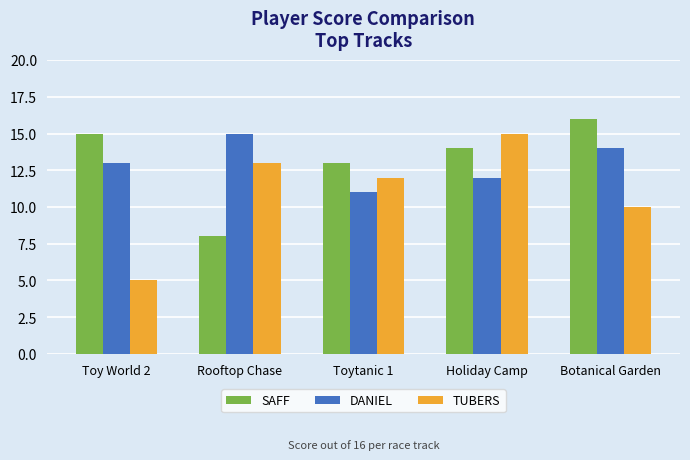

What is the difference between the highest and lowest values at Rooftop Chase?

7